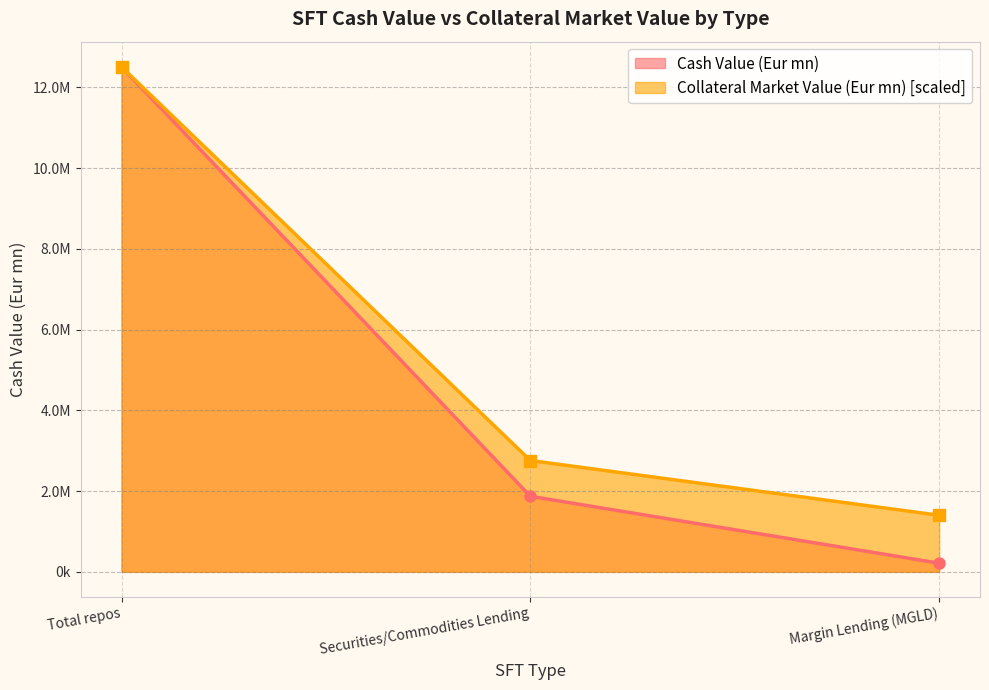

At which label is Collateral Market Value (Eur mn) closest to 6953915?

Securities/Commodities Lending